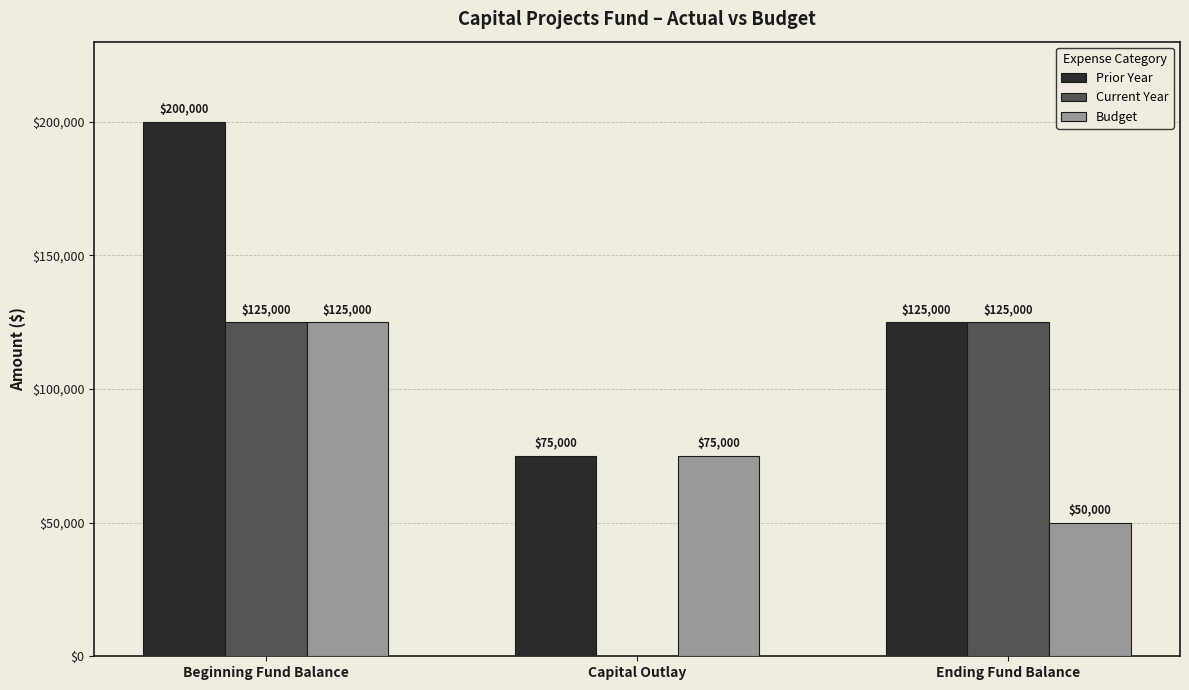

Is the value of Prior Year at Beginning Fund Balance greater than the value of Current Year at Beginning Fund Balance?

Yes